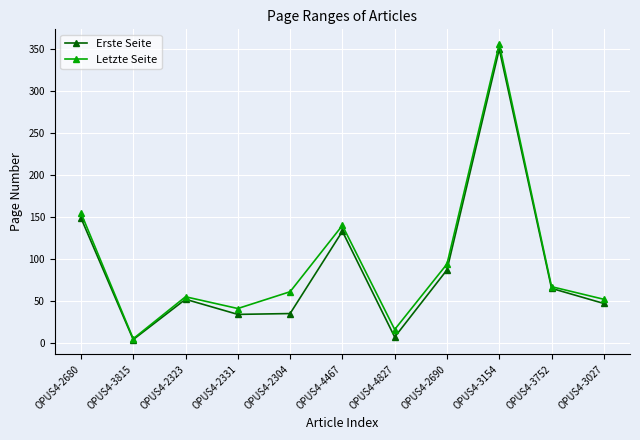

At how many categories does at least one series exceed 21?

9